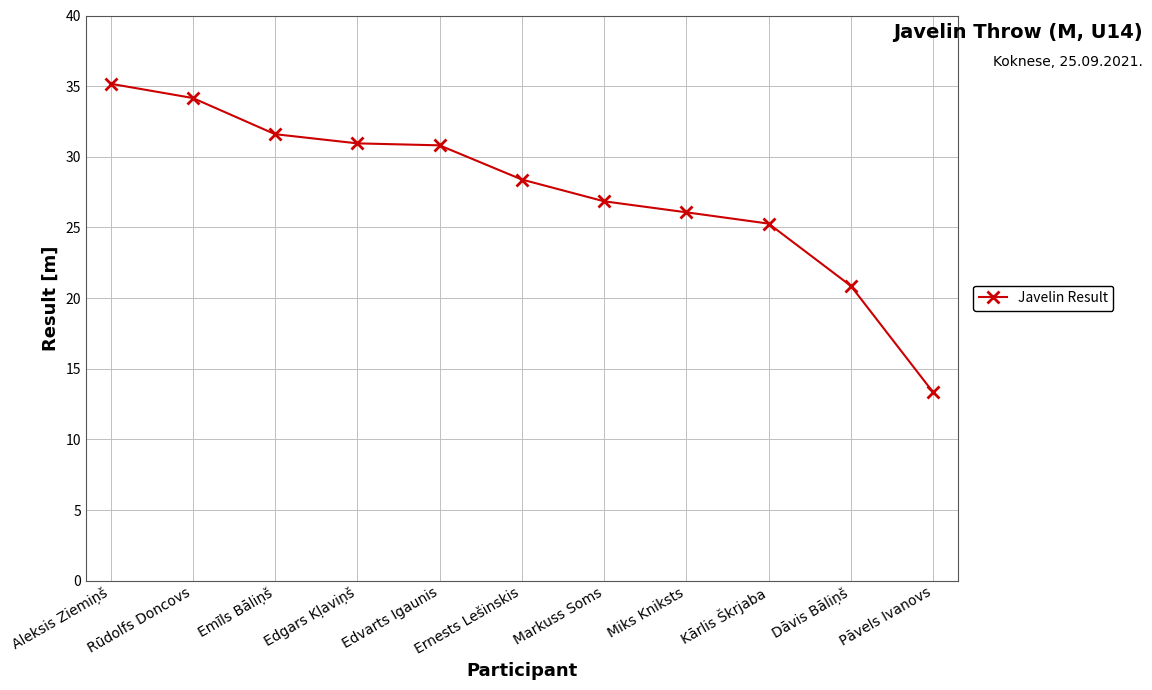

What is the label of the 11th point from the right?

Aleksis Ziemiņš